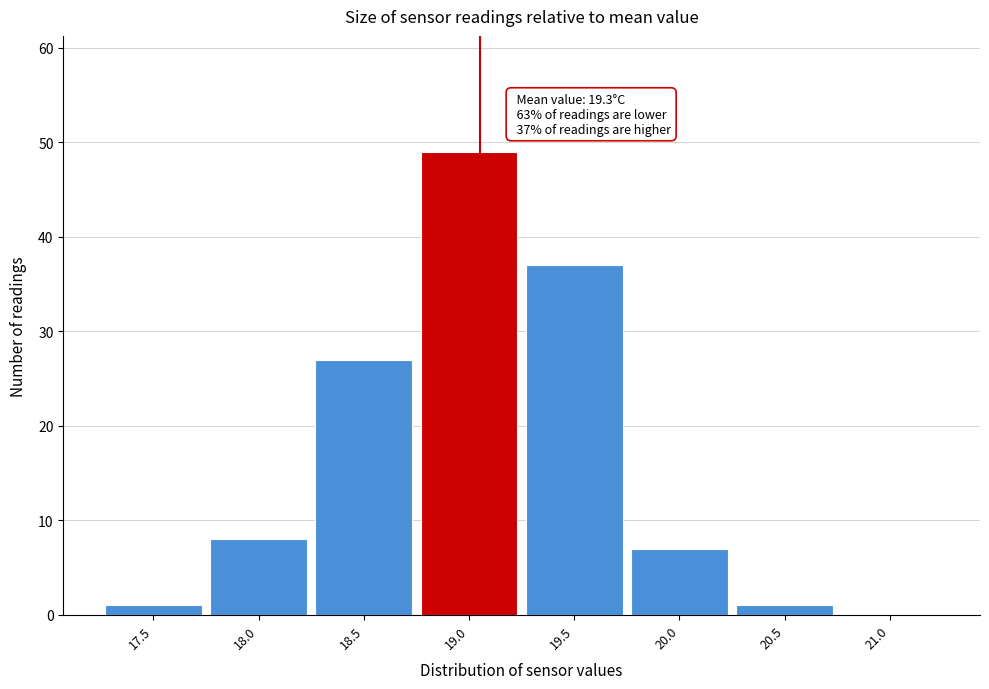

Reading right to left, extract all data points from this chart.

21.0=0	20.5=1	20.0=7	19.5=37	19.0=49	18.5=27	18.0=8	17.5=1